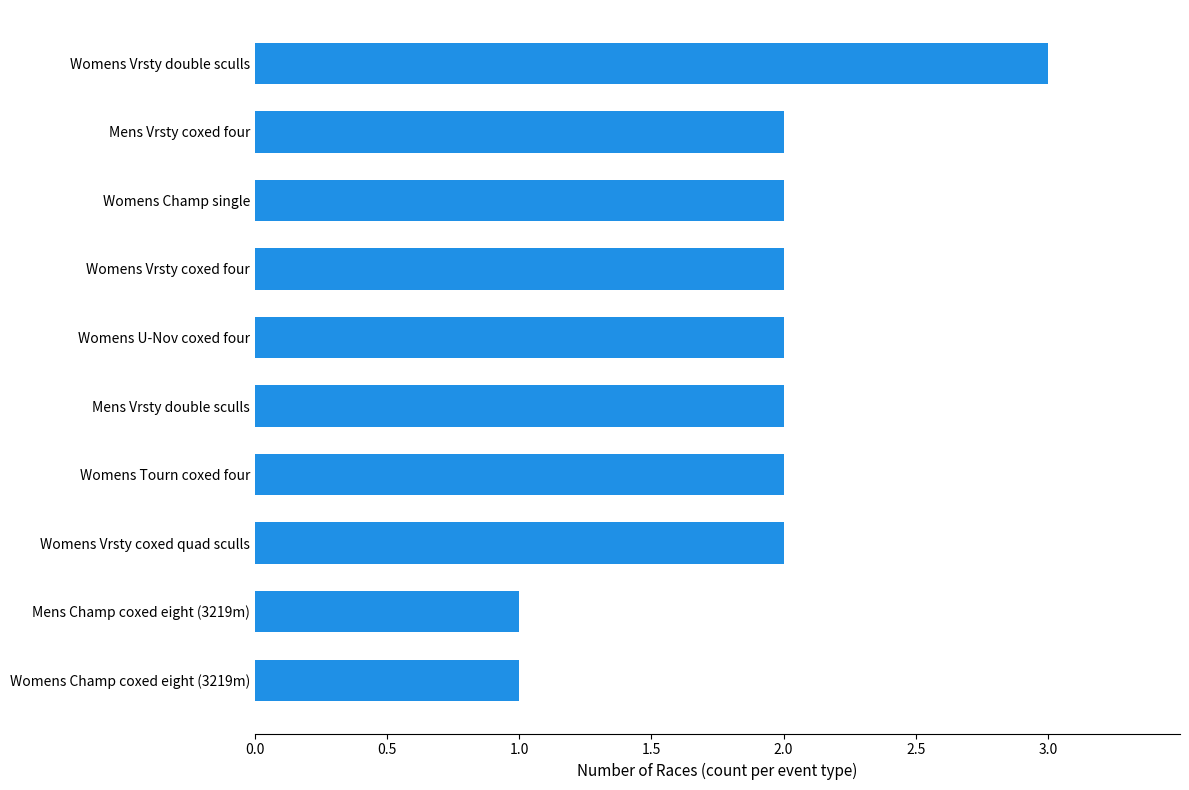

Count the number of data series in this chart.

1